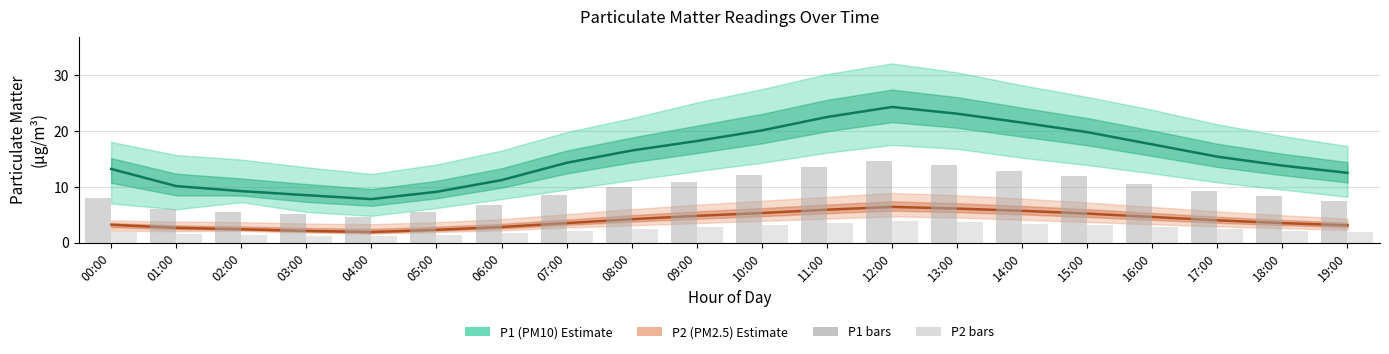

How many series are shown in this chart?

4